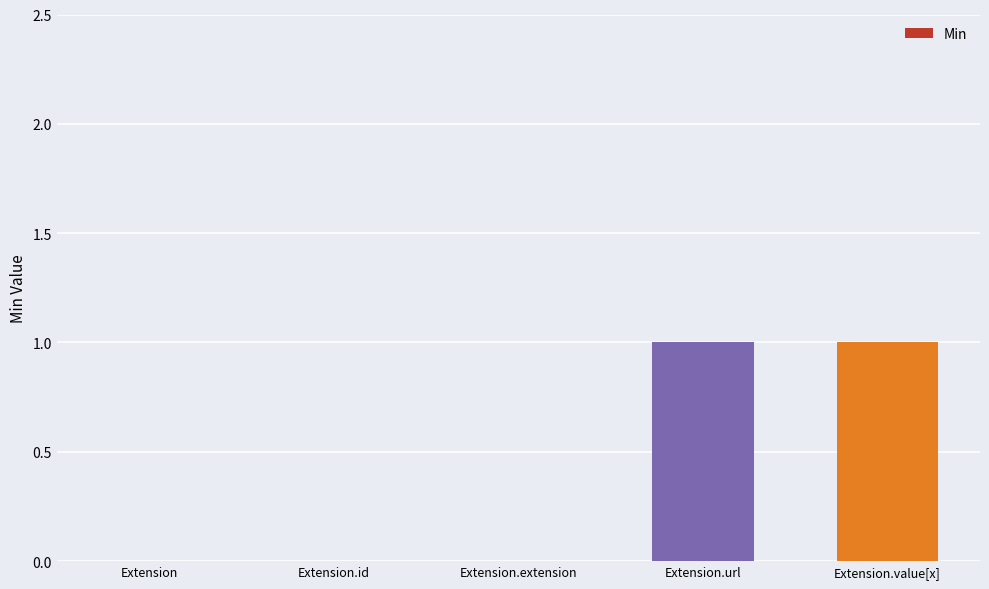

Is it true that the value at Extension is 0?

True